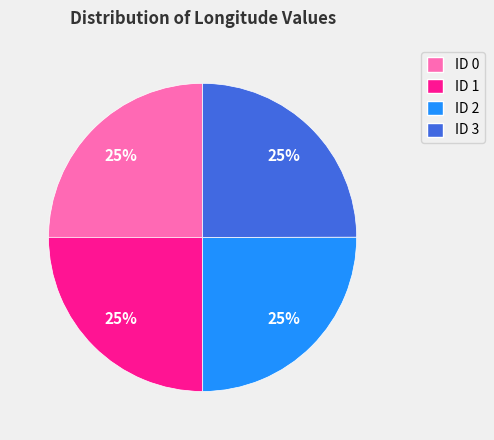

To the nearest percent, what is the combined percentage of ID 0 and ID 1?

50%